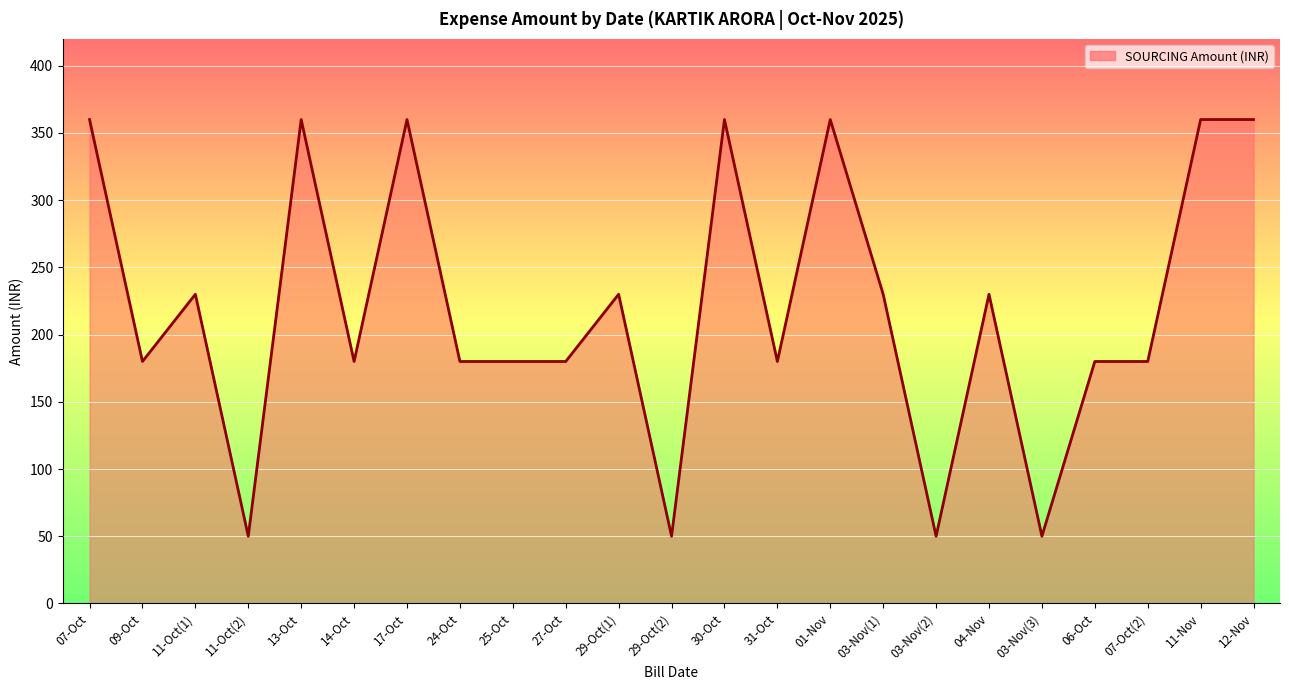

Read the value at 01-Nov, to the nearest 50.

350